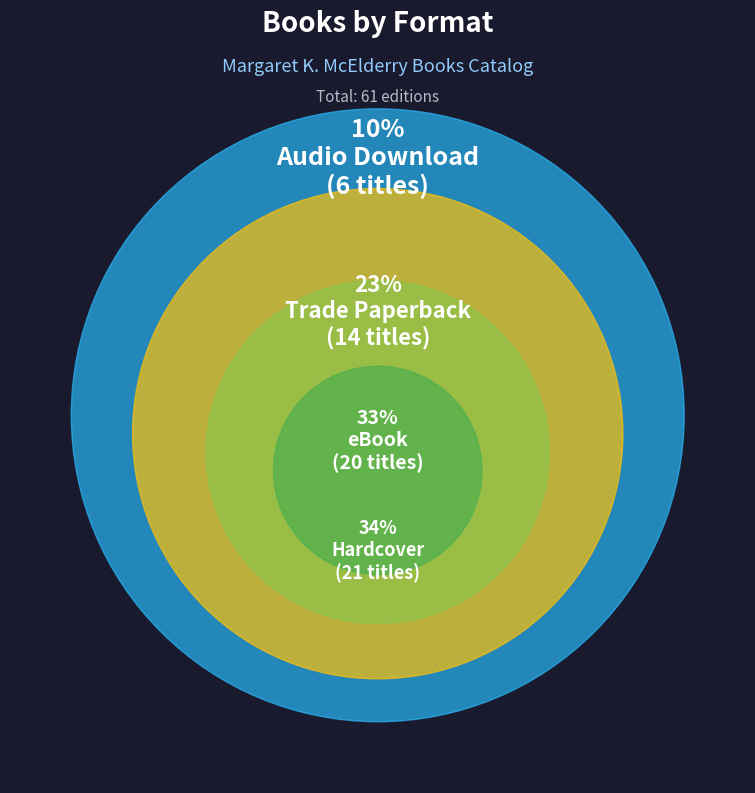

The eBook slice represents 19% of the pie. True or false?

False